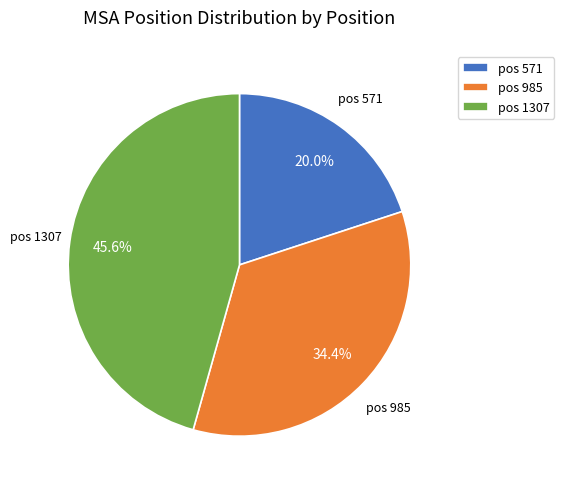

How many segments does this pie chart have?

3